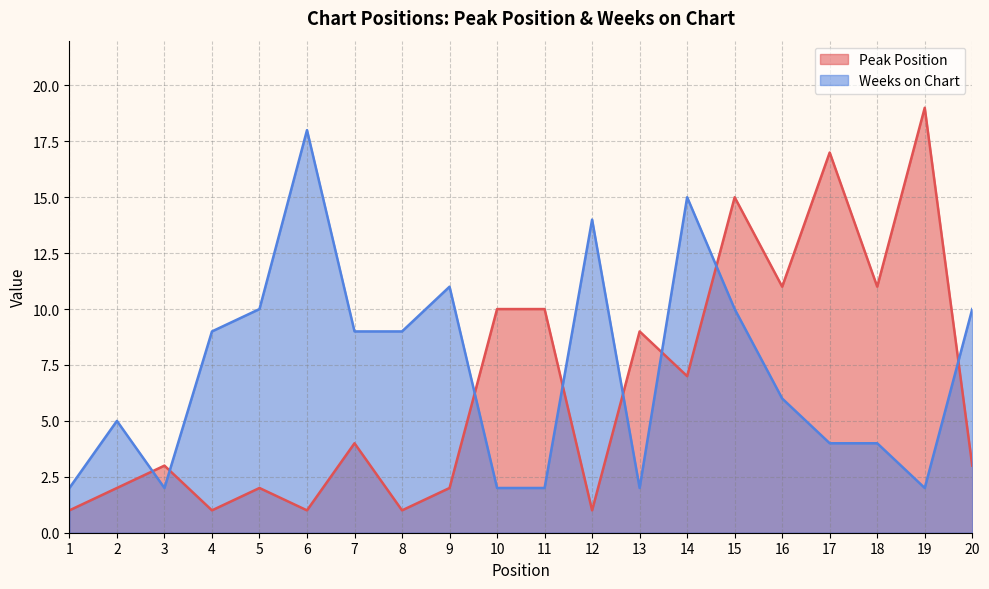

What is the sum of all Peak Position values?

130